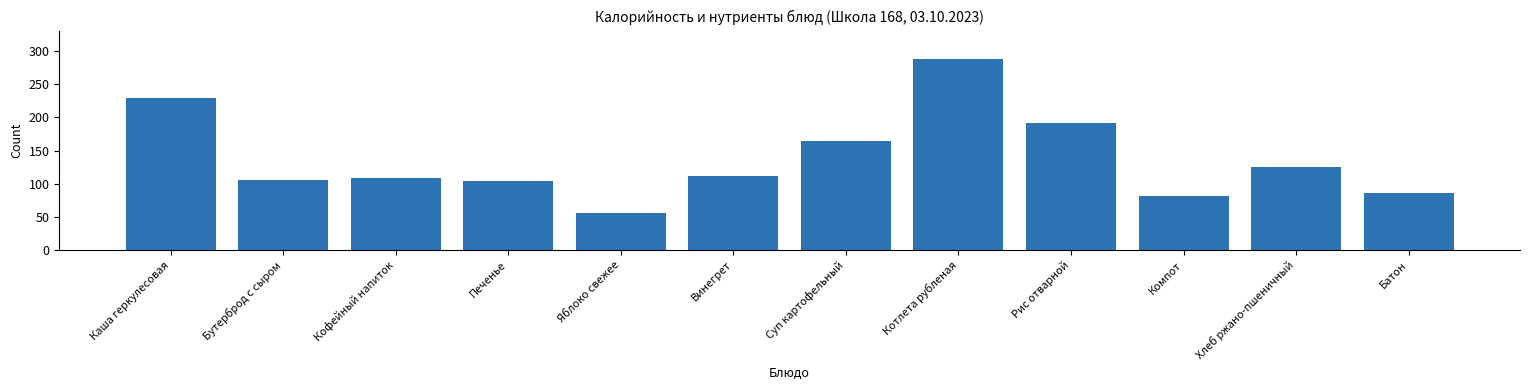

True or false: the data shows 103.8 at Котлета рубленая.

False